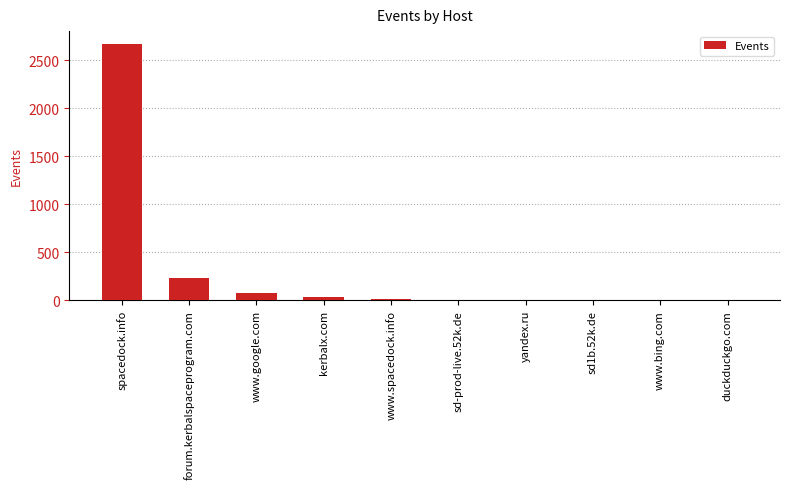

Which has a higher value, www.google.com or duckduckgo.com?

www.google.com